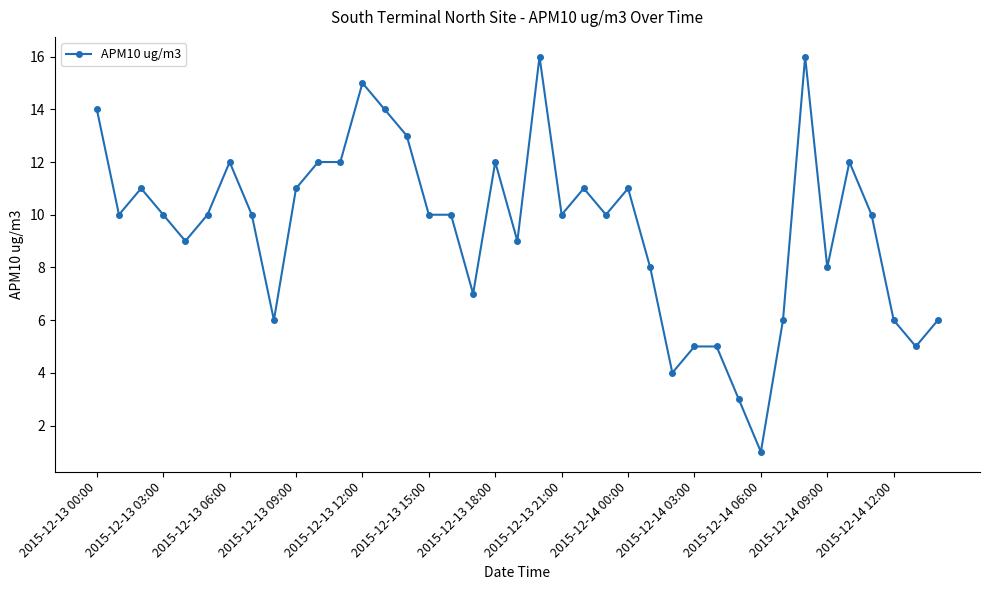

What is the difference between the second highest and second lowest values?

13